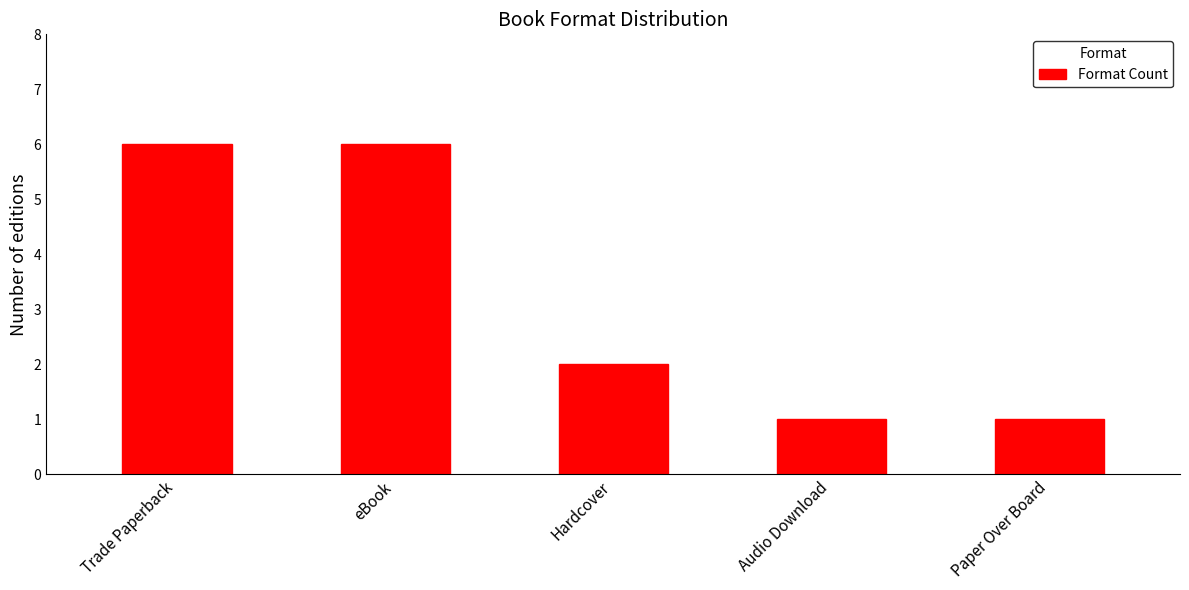

Does the chart contain any negative values?

No